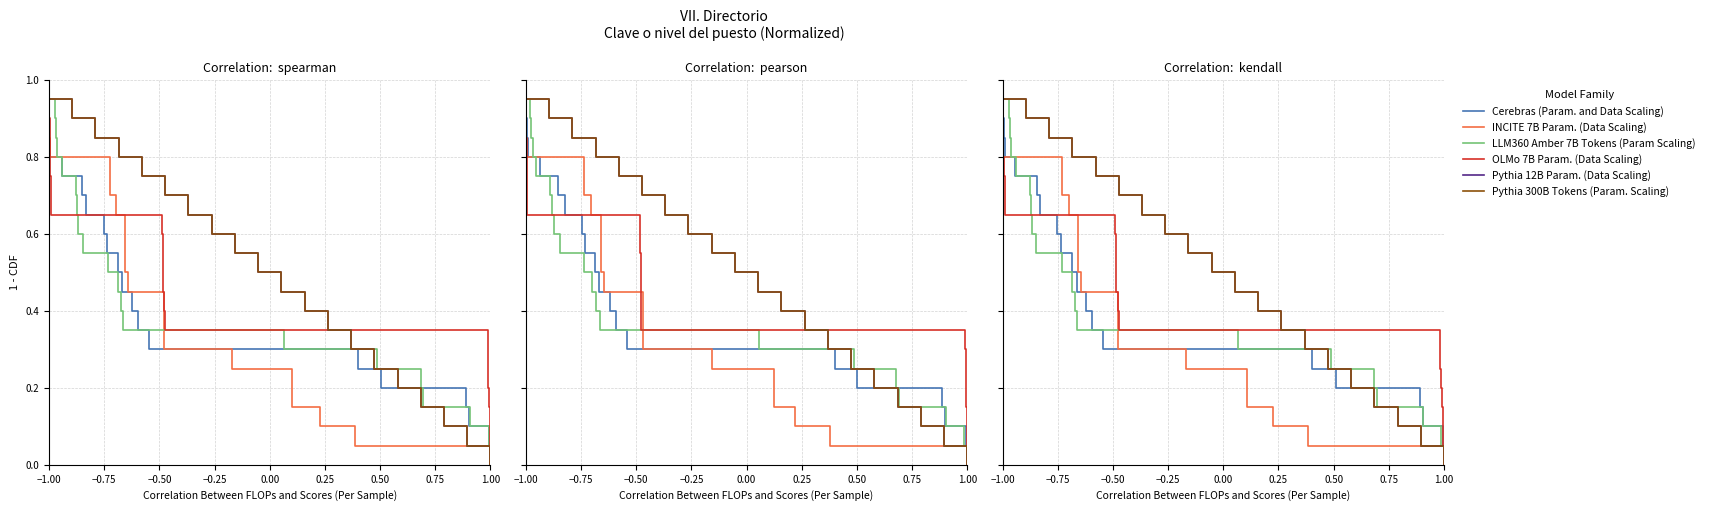

What is the label of the 9th point from the left?

1.00